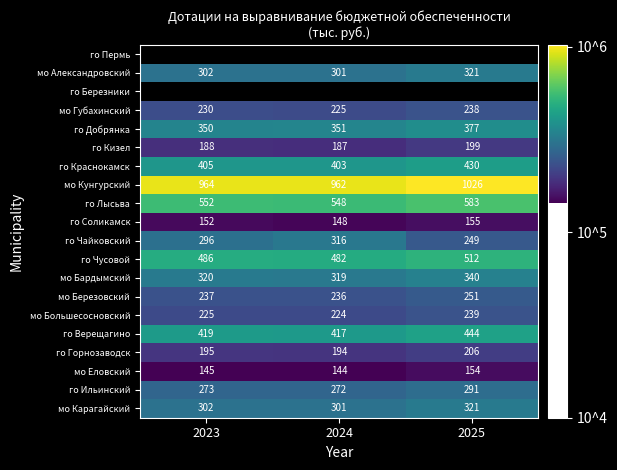

True or false: го Горнозаводск has a value of 264744.2 at 2023.

False